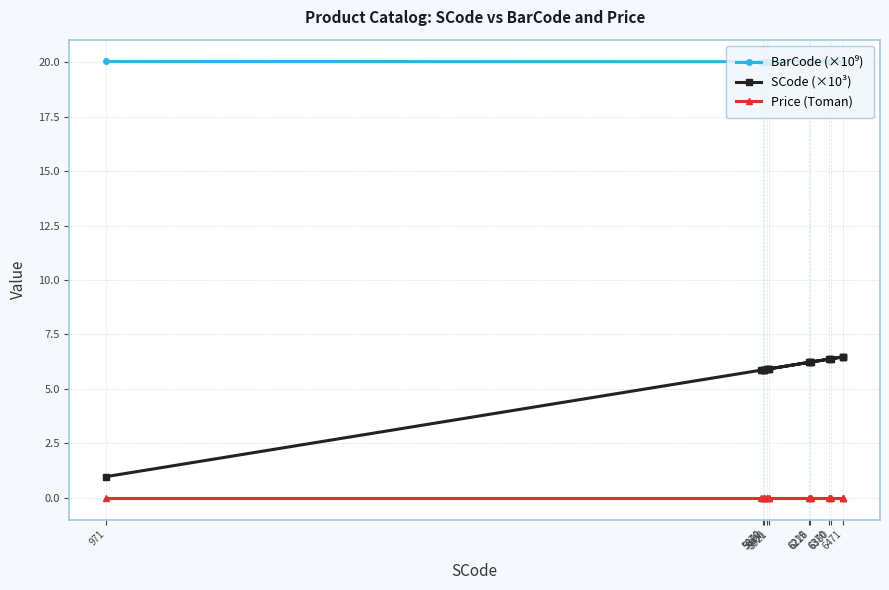

At how many categories does at least one series exceed 5?

20